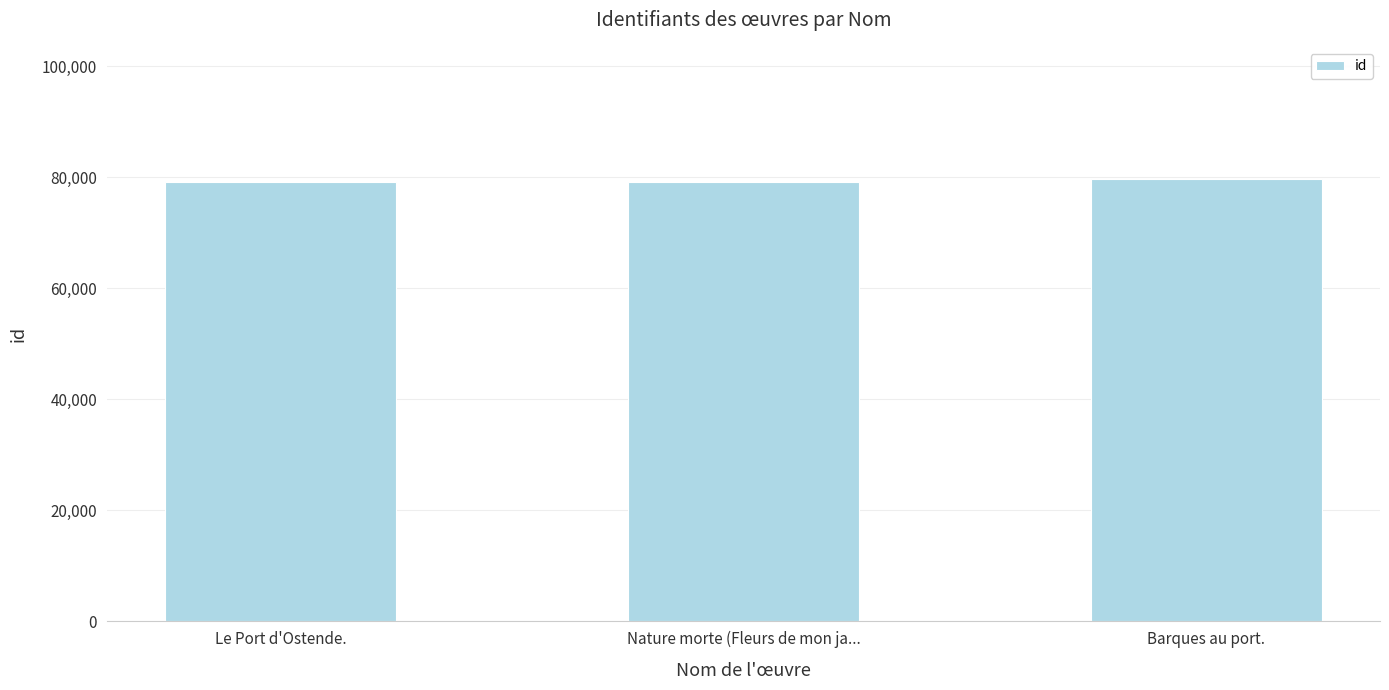

What is the approximate value at Barques au port., to the nearest 50?

79600